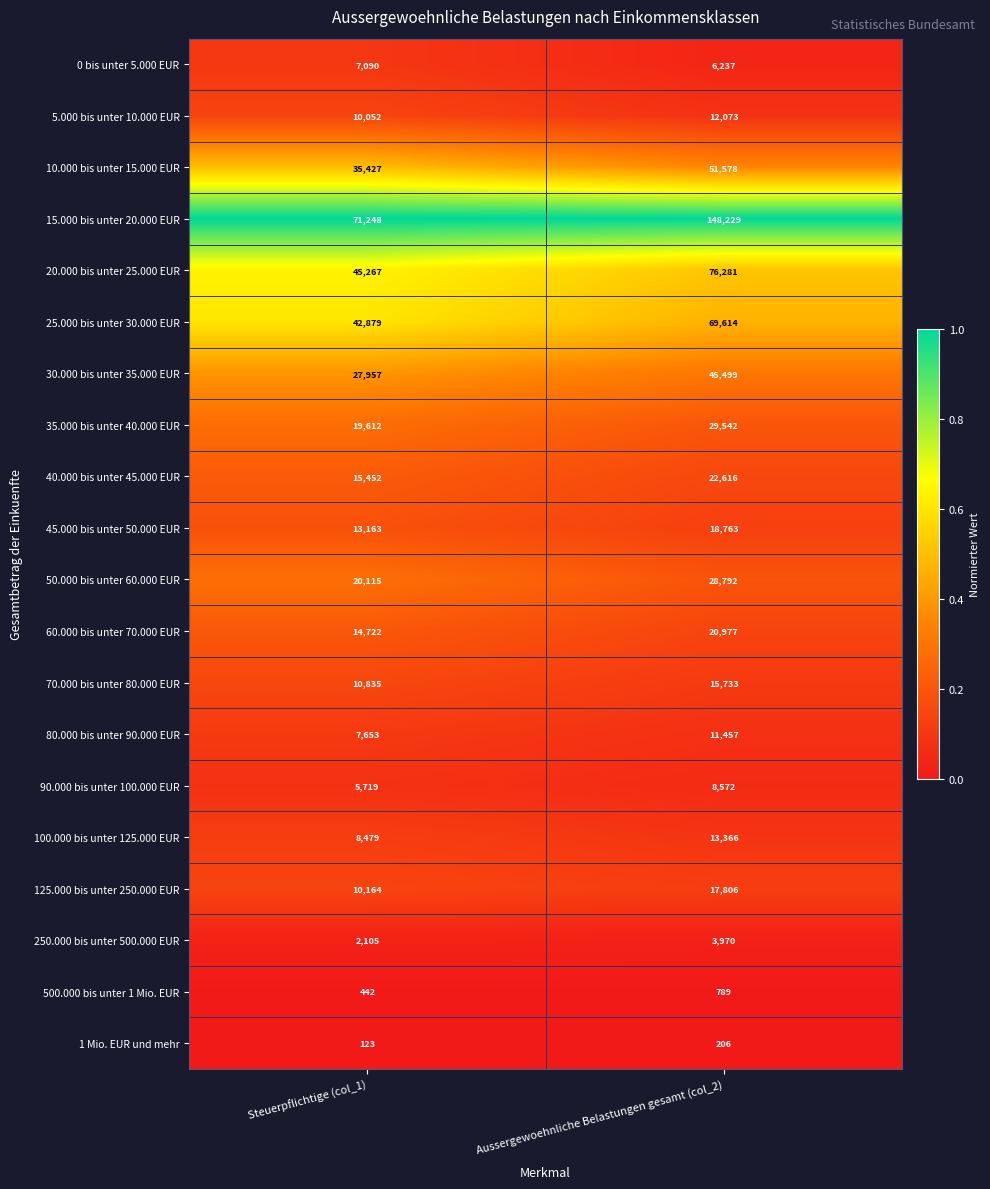

Where is 250.000 bis unter 500.000 EUR nearest to the value 3037?

Steuerpflichtige (col_1)